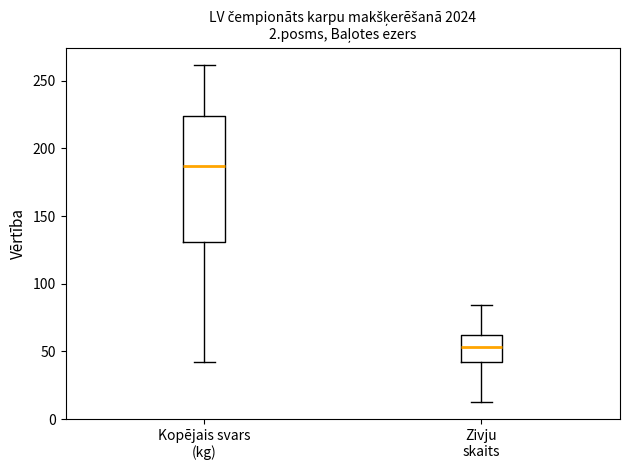

Reading left to right, read every box against the y-axis: the position of its median line, the range the box covers, and the ends of its whiskers. The values are not printed on the chart, so give them approximately, as read against the axis.

Kopējais svars (kg): median 185, box 130 to 225, whiskers 40 to 260
Zivju skaits: median 55, box 45 to 60, whiskers 15 to 85